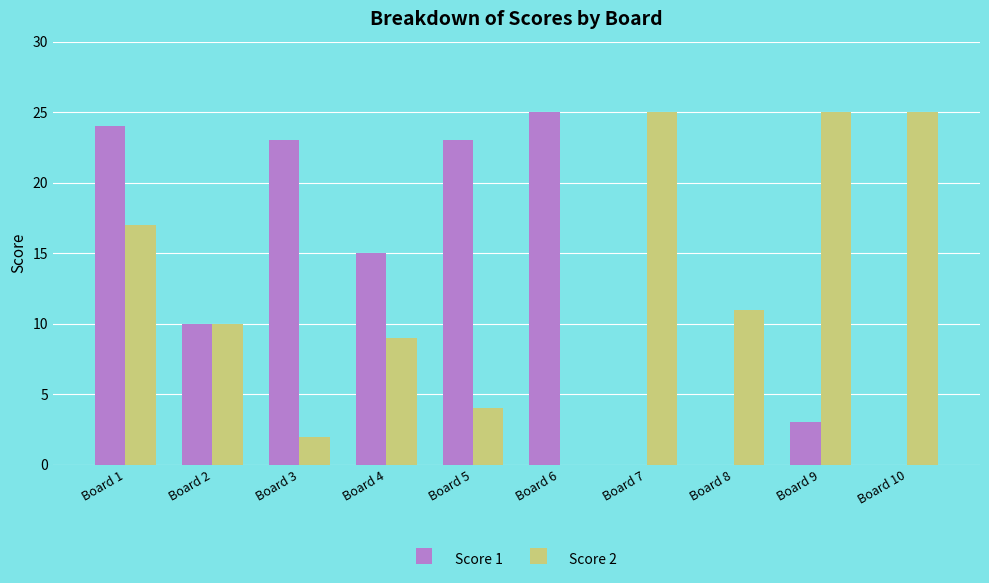

What is the sum of all Score 1 values?

123